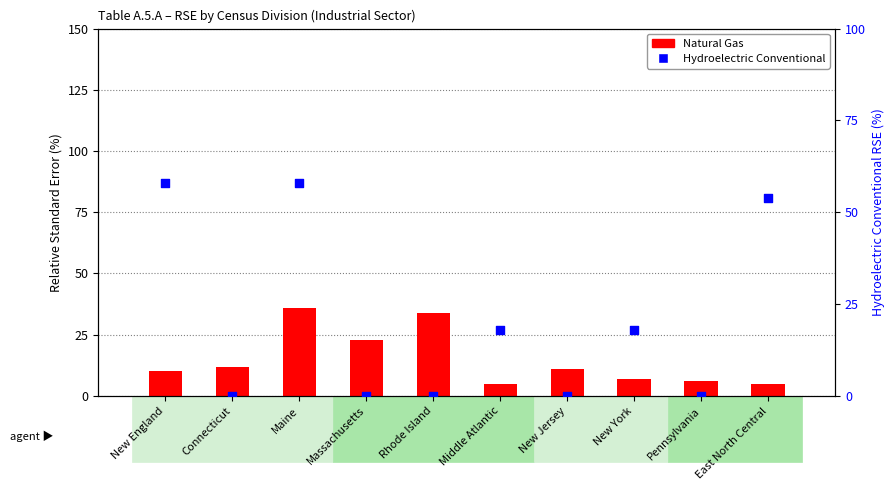

Which series reaches the maximum Y coordinate?

Hydroelectric Conventional